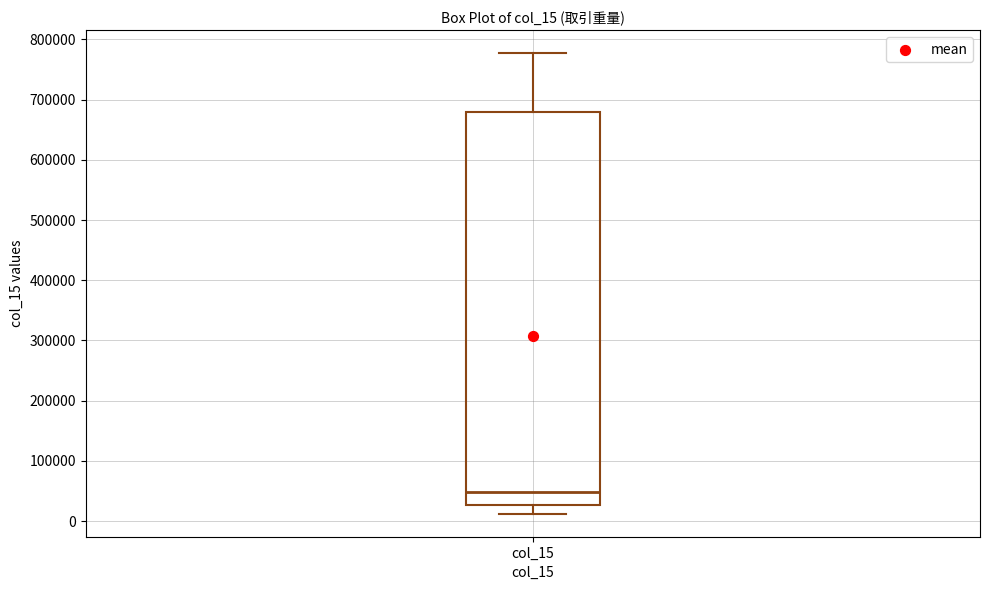

Read this box plot against the y-axis: the position of the median line, the range covered by the box, and the ends of both whiskers. The values are not printed on the chart, so give them approximately, as read against the axis.

median 50000, box 30000 to 680000, whiskers 10000 to 780000